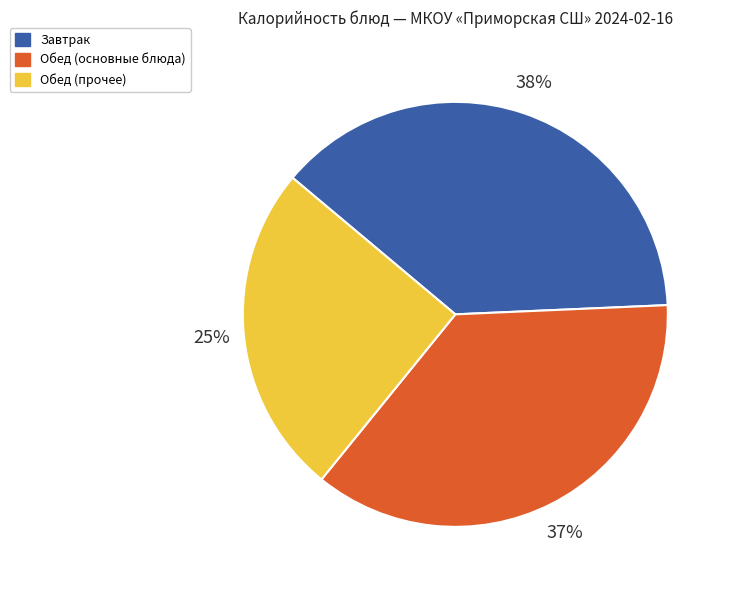

To the nearest percent, what is the average slice percentage?

33%